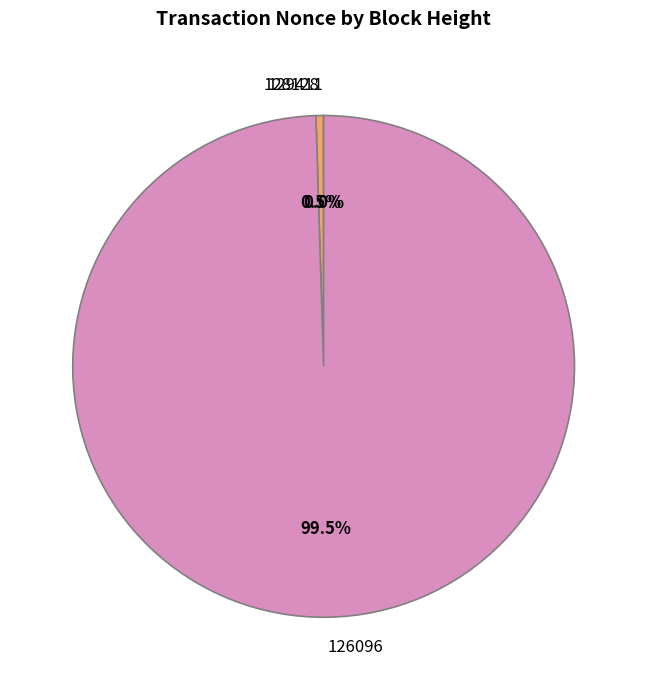

Is there a majority slice in this chart?

Yes